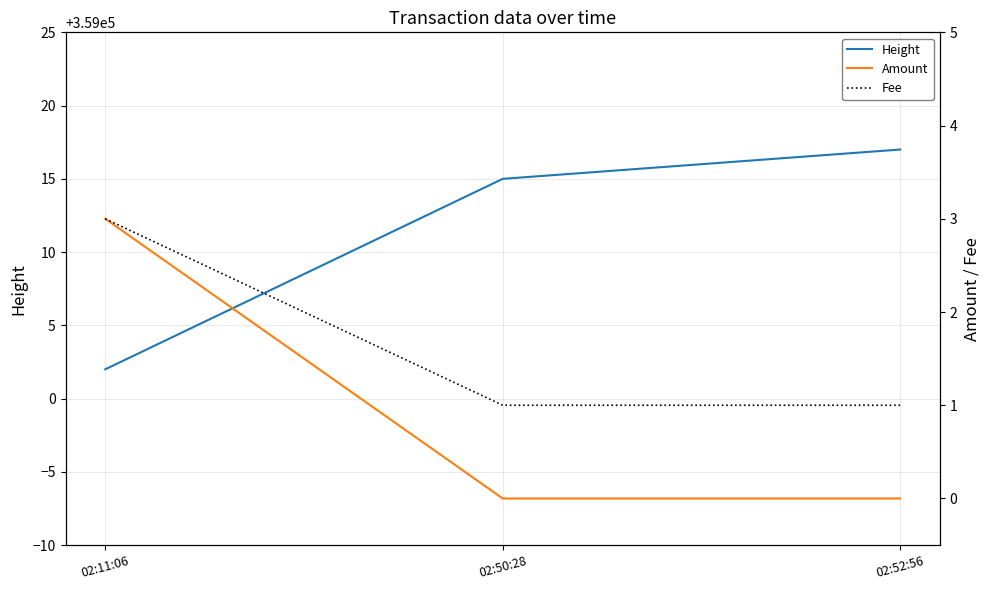

What is the highest value of the Height series?

359017